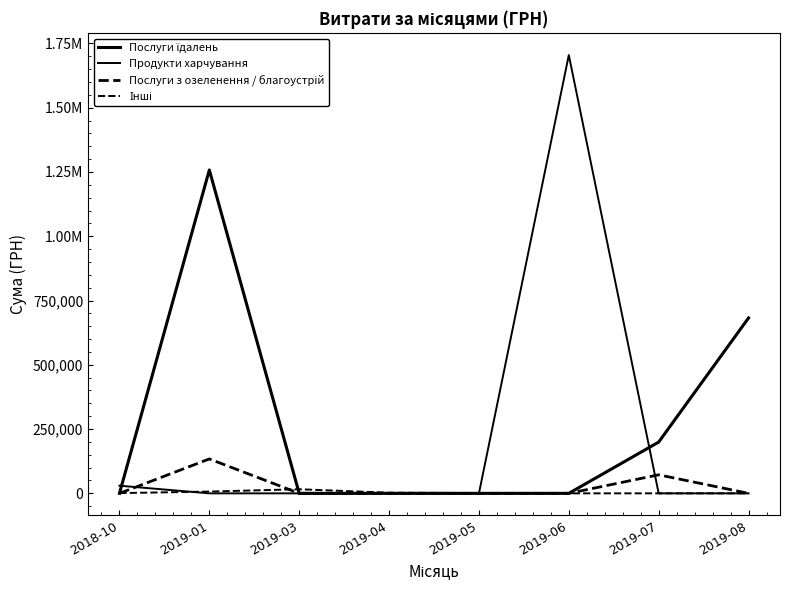

True or false: Послуги їдалень has a value of 784005.1 at 2018-10.

False